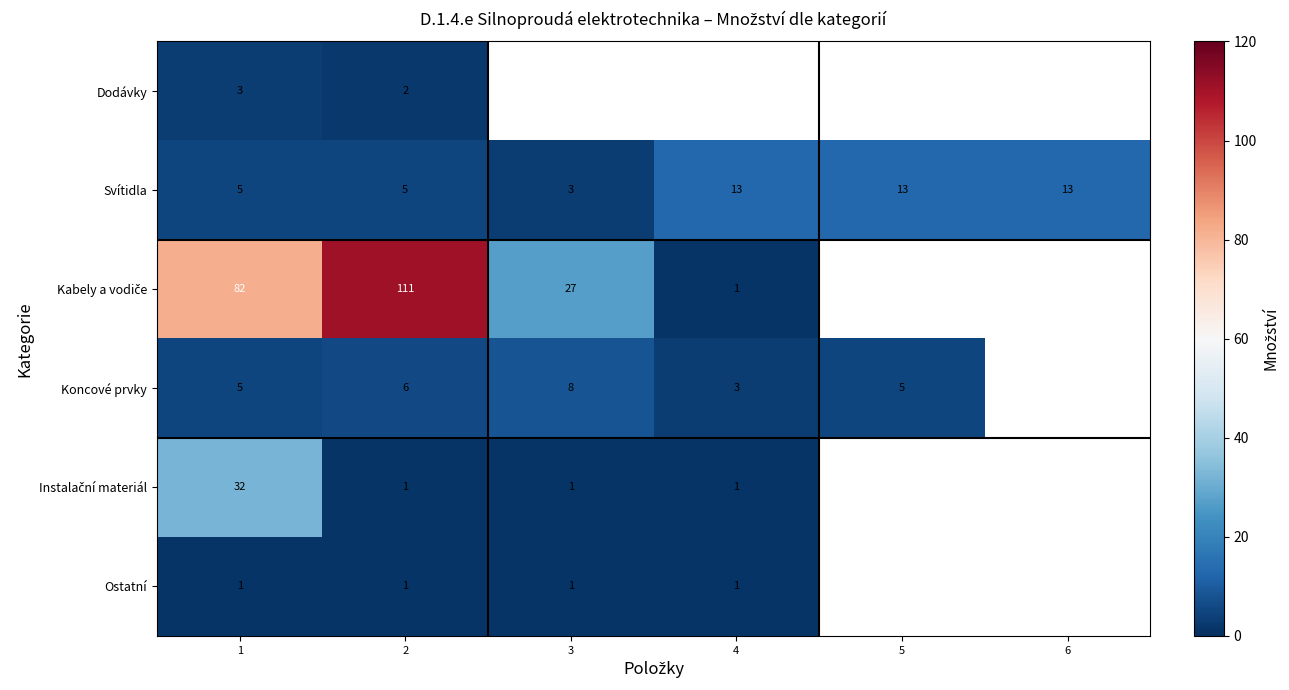

The Ostatní series shows 1.8 at 1. True or false?

False